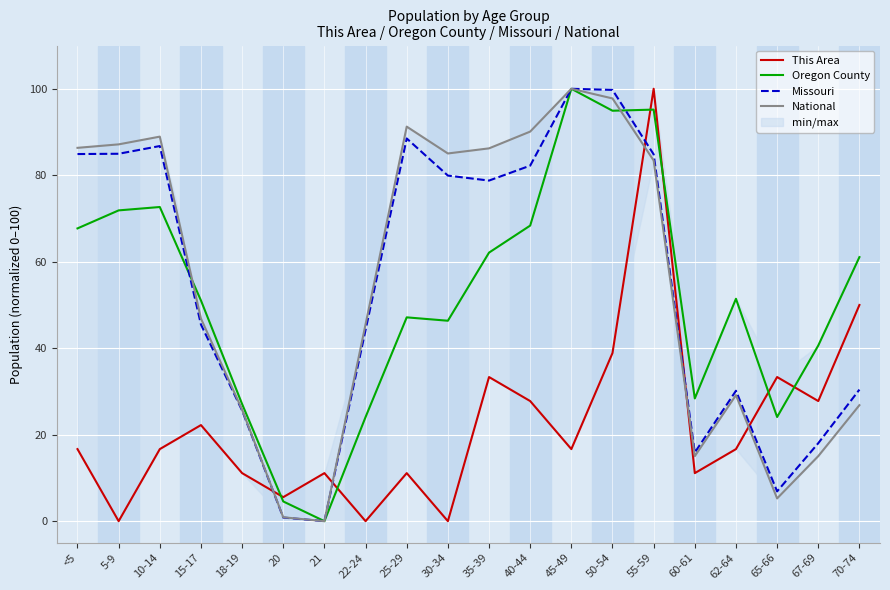

In National, how many points are higher than both neighbors (excluding endpoints)?

4